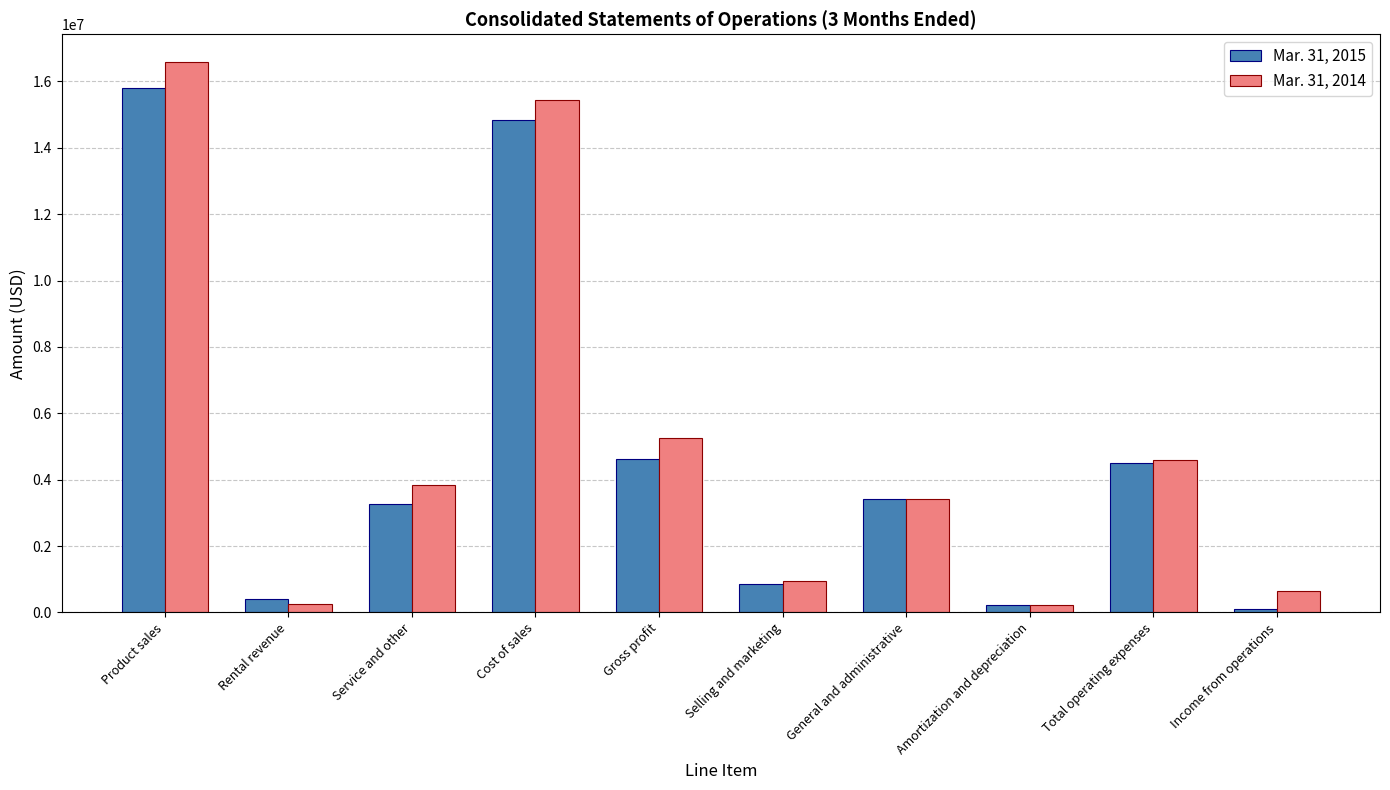

Is it true that Mar. 31, 2014 equals 4631451 at General and administrative?

False